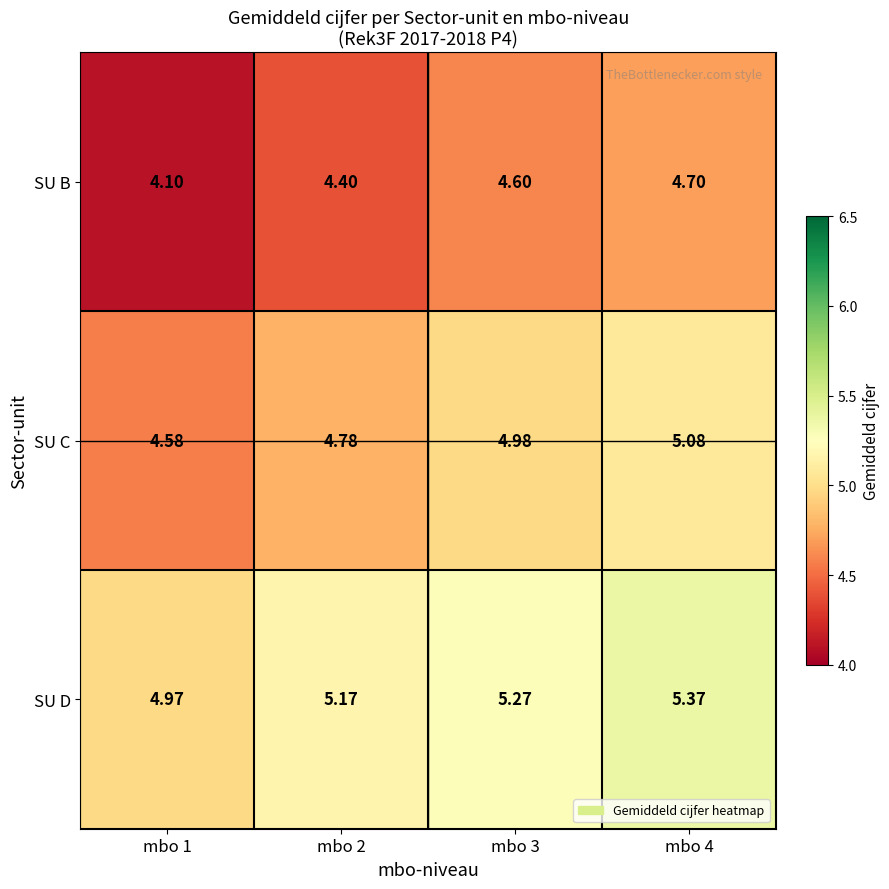

Which label corresponds to the smallest value in the chart?

mbo 1